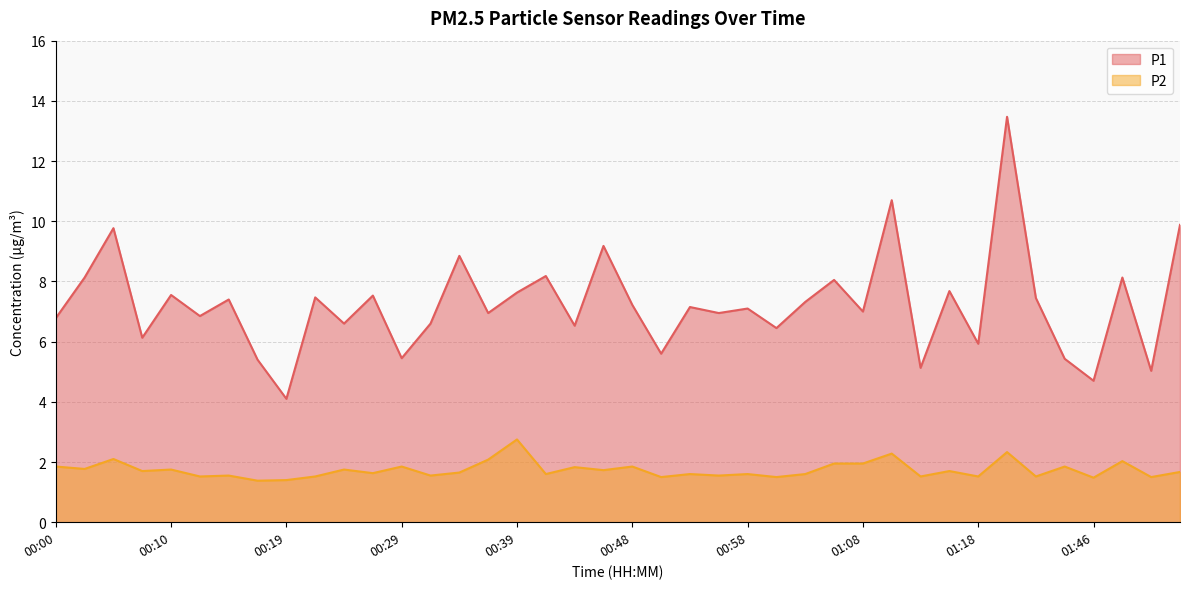

What is the average value of the P1 series?

7.2